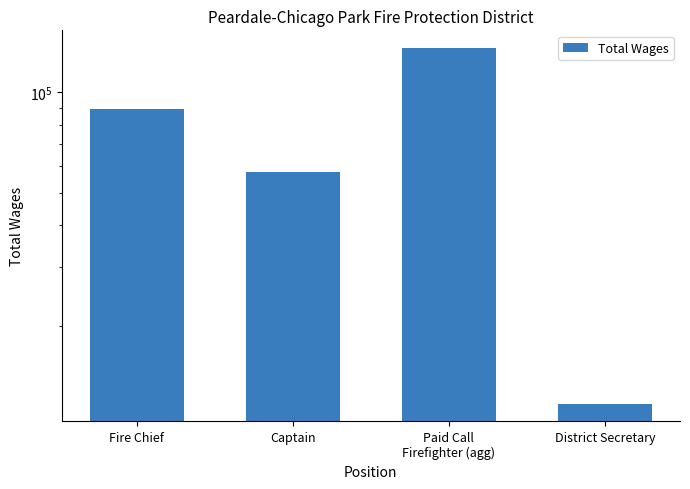

At which label is the value closest to 73599?

Fire Chief